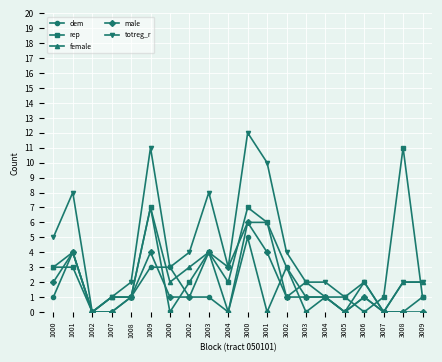

What is the spread (max minus min) of values at 3002?

3